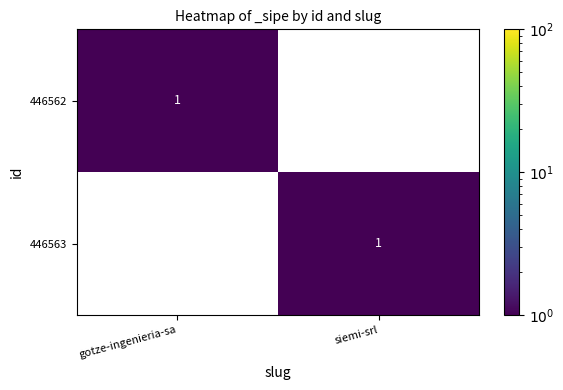

Which category has the lowest value in the 446562 series?

siemi-srl